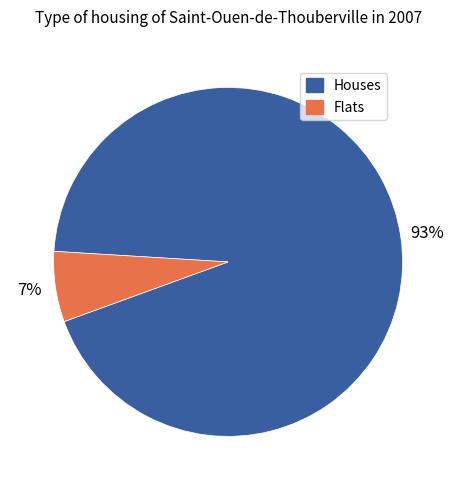

Is there any slice that represents more than half of the pie?

Yes